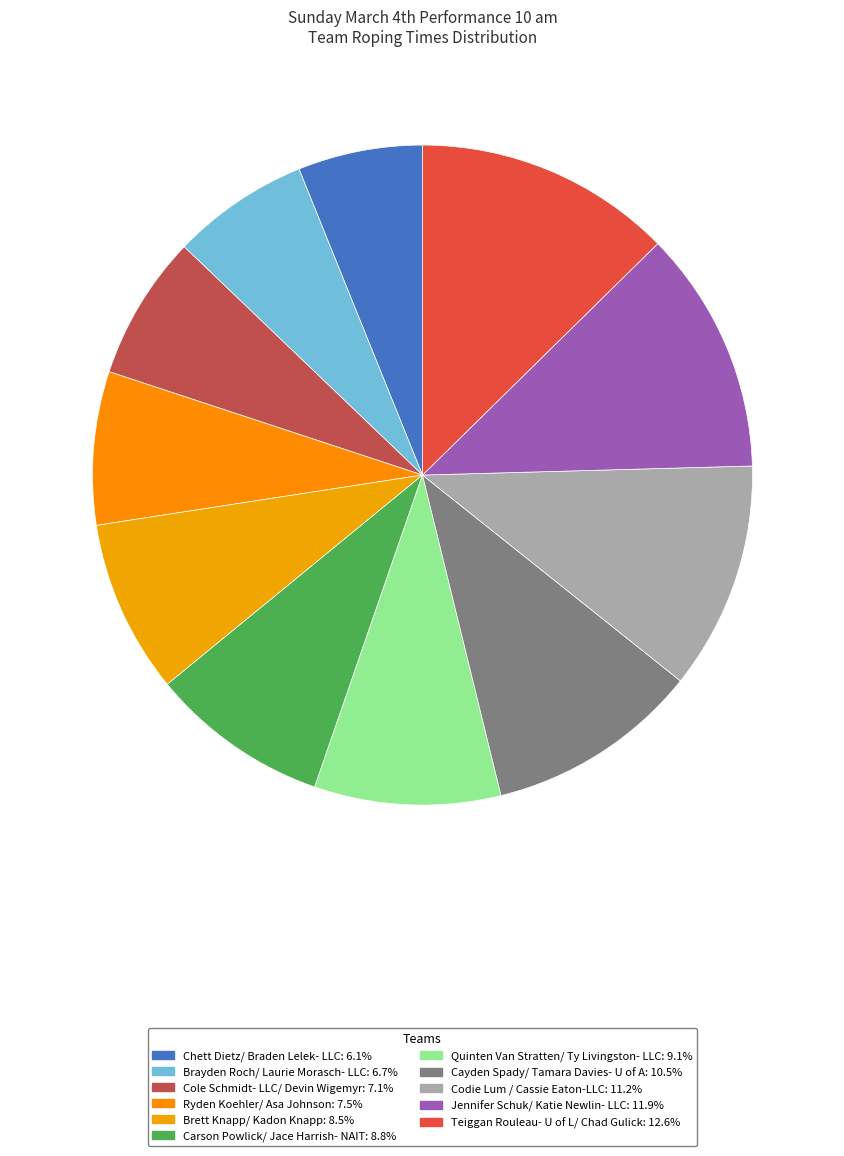

To the nearest percent, what percentage of the pie is Cayden Spady/ Tamara Davies- U of A?

10%